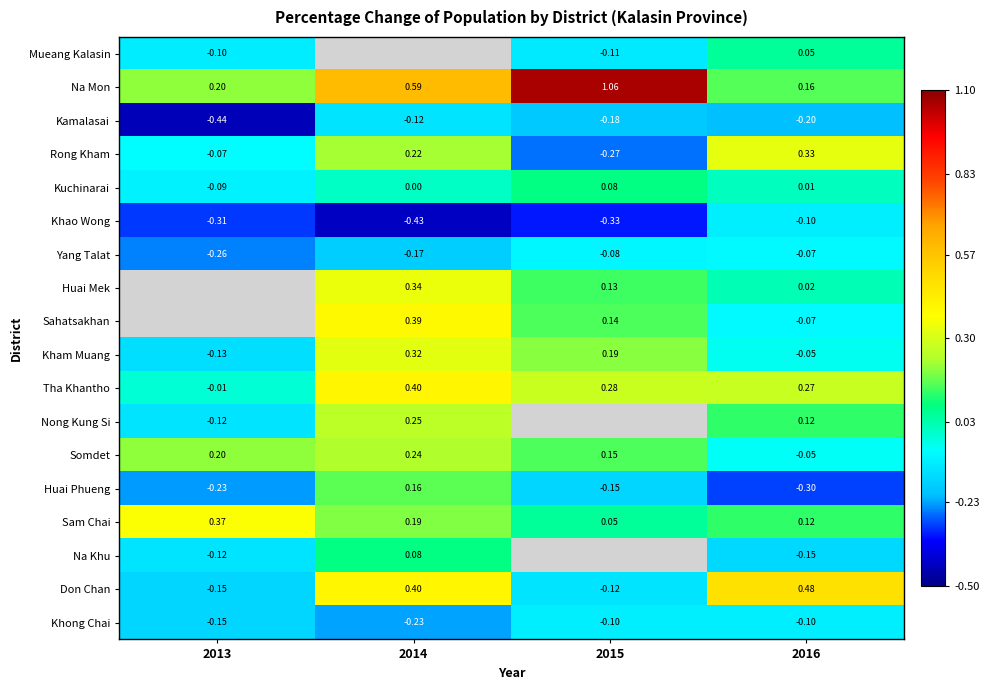

Is the value of Sahatsakhan at 2015 greater than the value of Rong Kham at 2013?

Yes